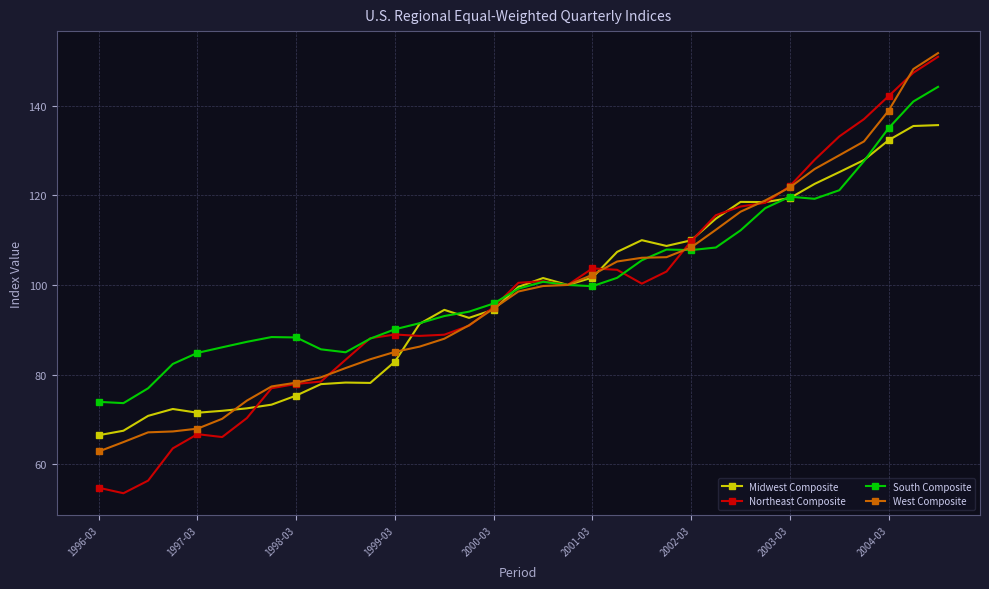

True or false: Northeast Composite has more than 2 interior local peaks.

True